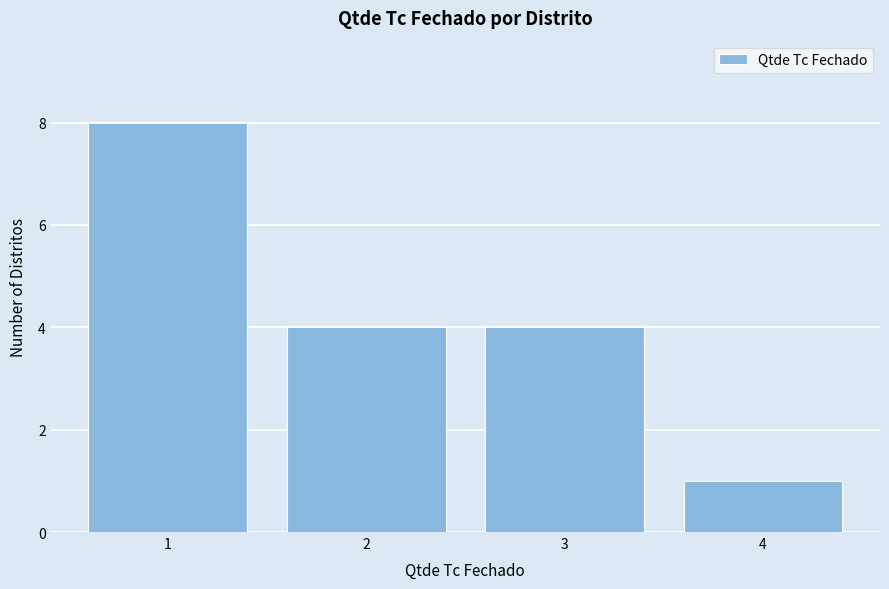

Which range on the x-axis has the tallest bar?

0.5 to 1.5